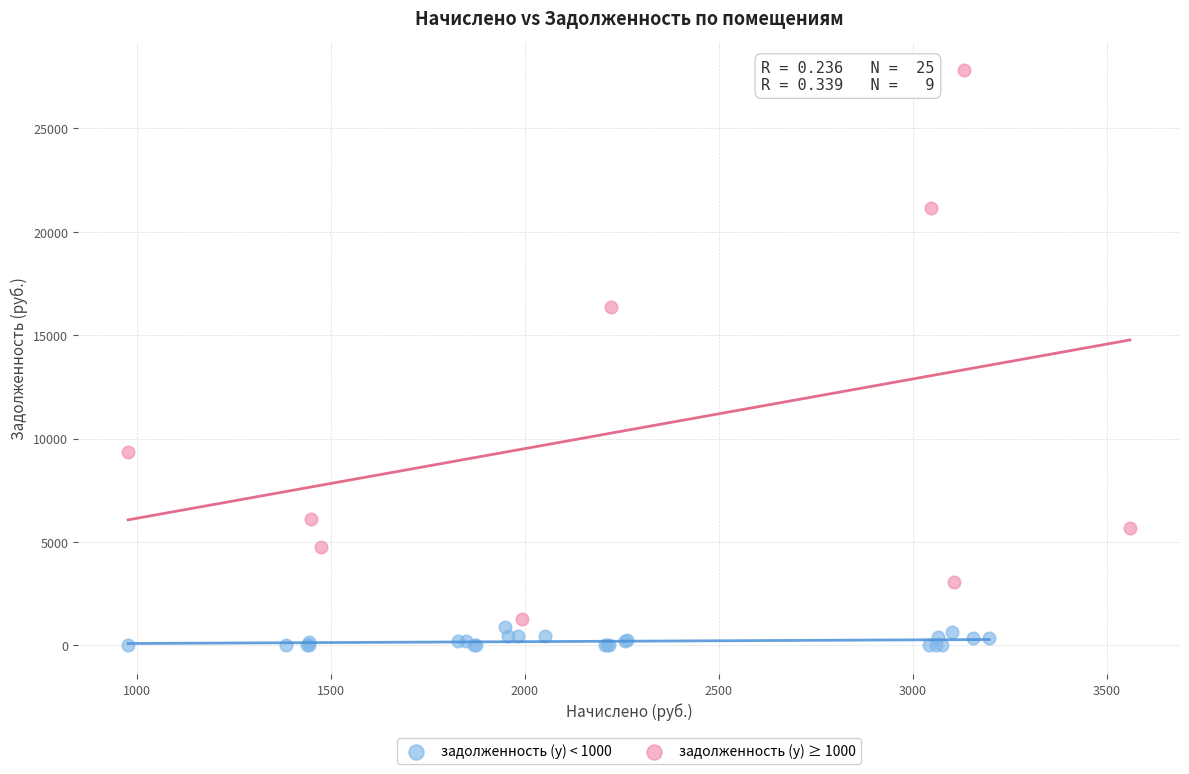

Which series contains the highest Y value?

задолженность (y) ≥ 1000